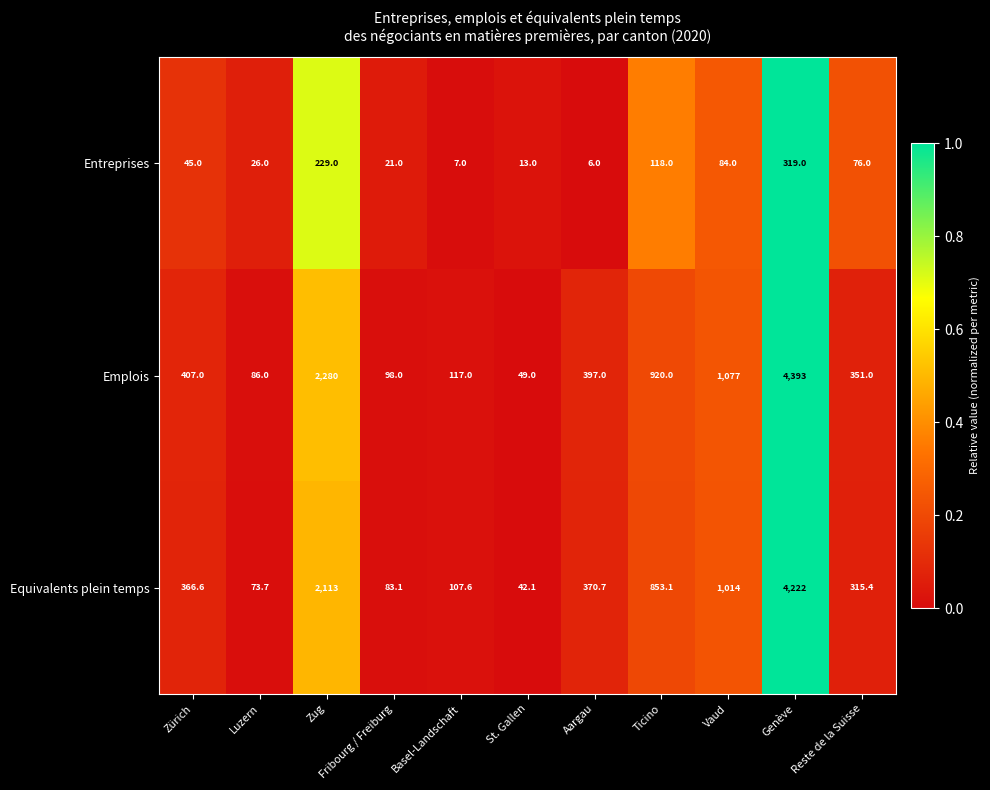

How many distinct data groups are displayed?

3